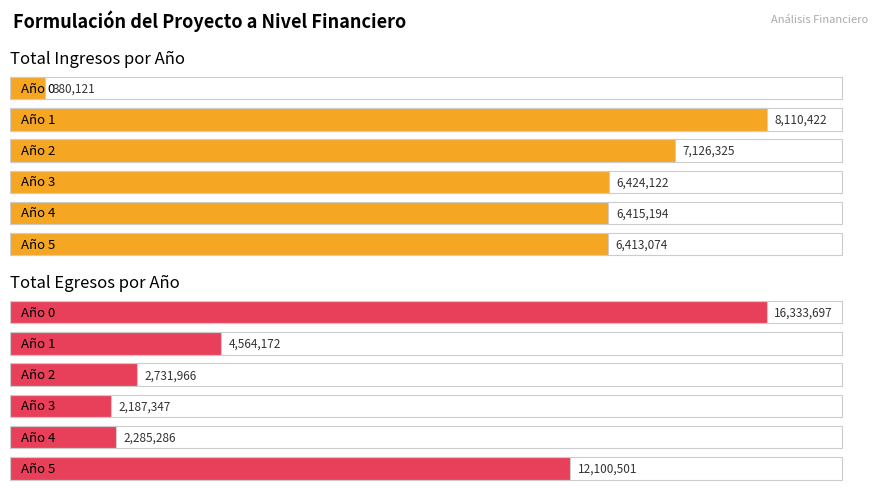

What is the sum of the Total Ingresos values at 4 and 1?

14525616.5